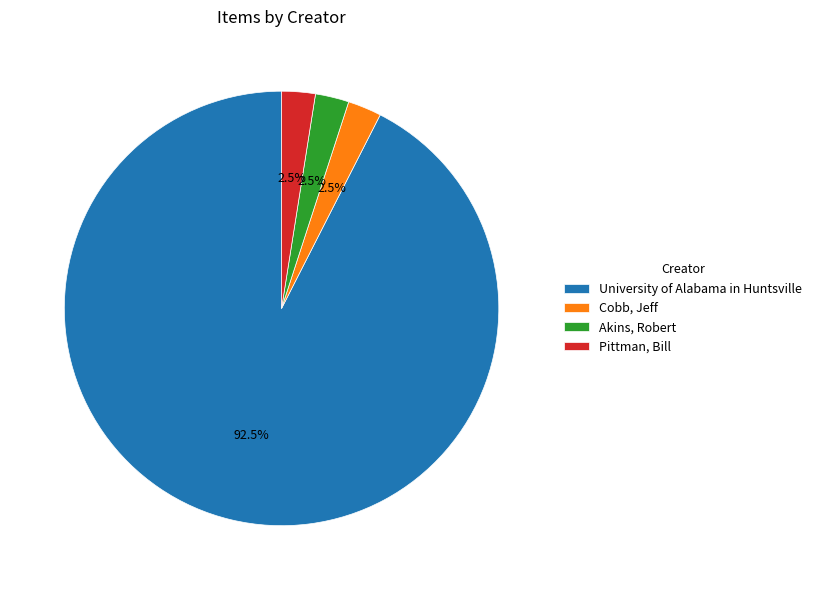

Is there any slice that represents more than half of the pie?

Yes